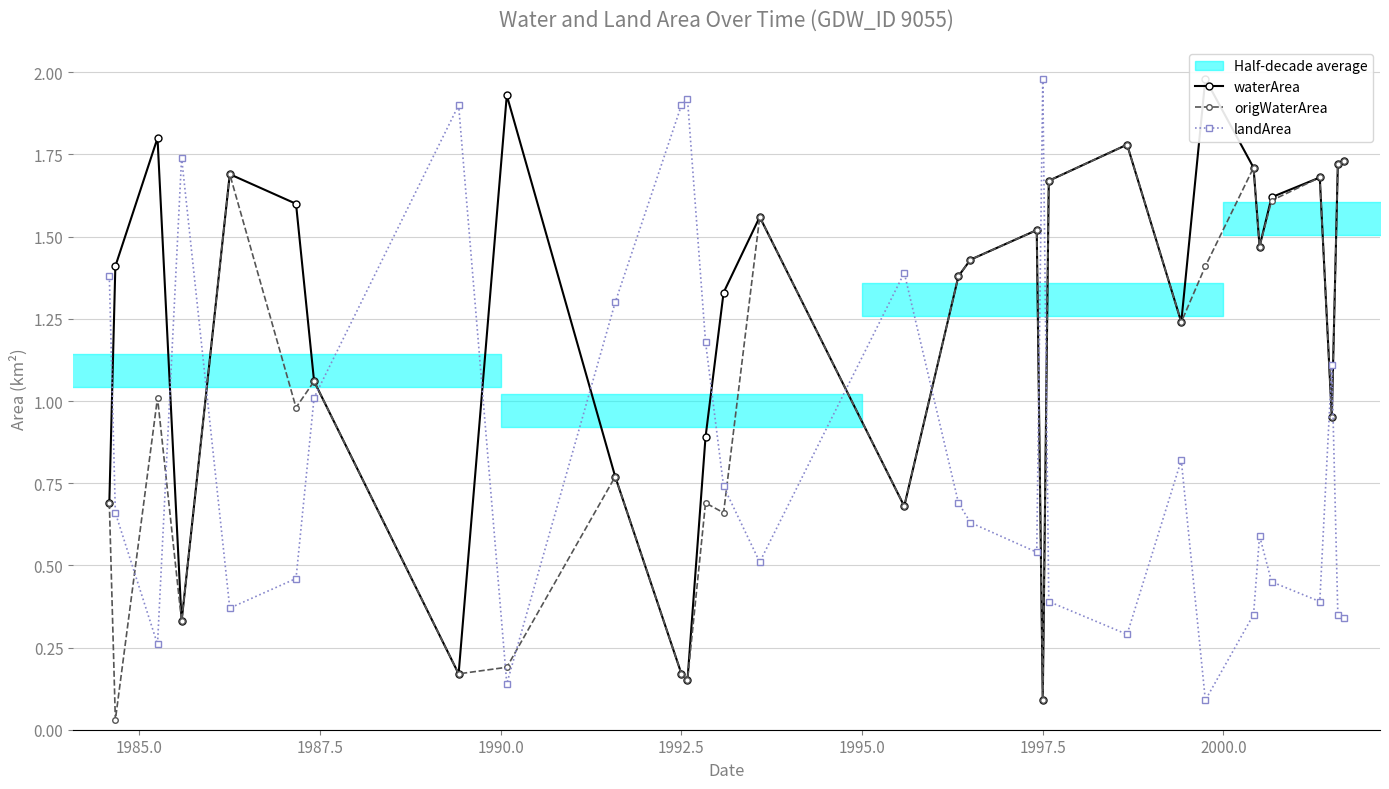

True or false: landArea and origWaterArea cross at least once.

True